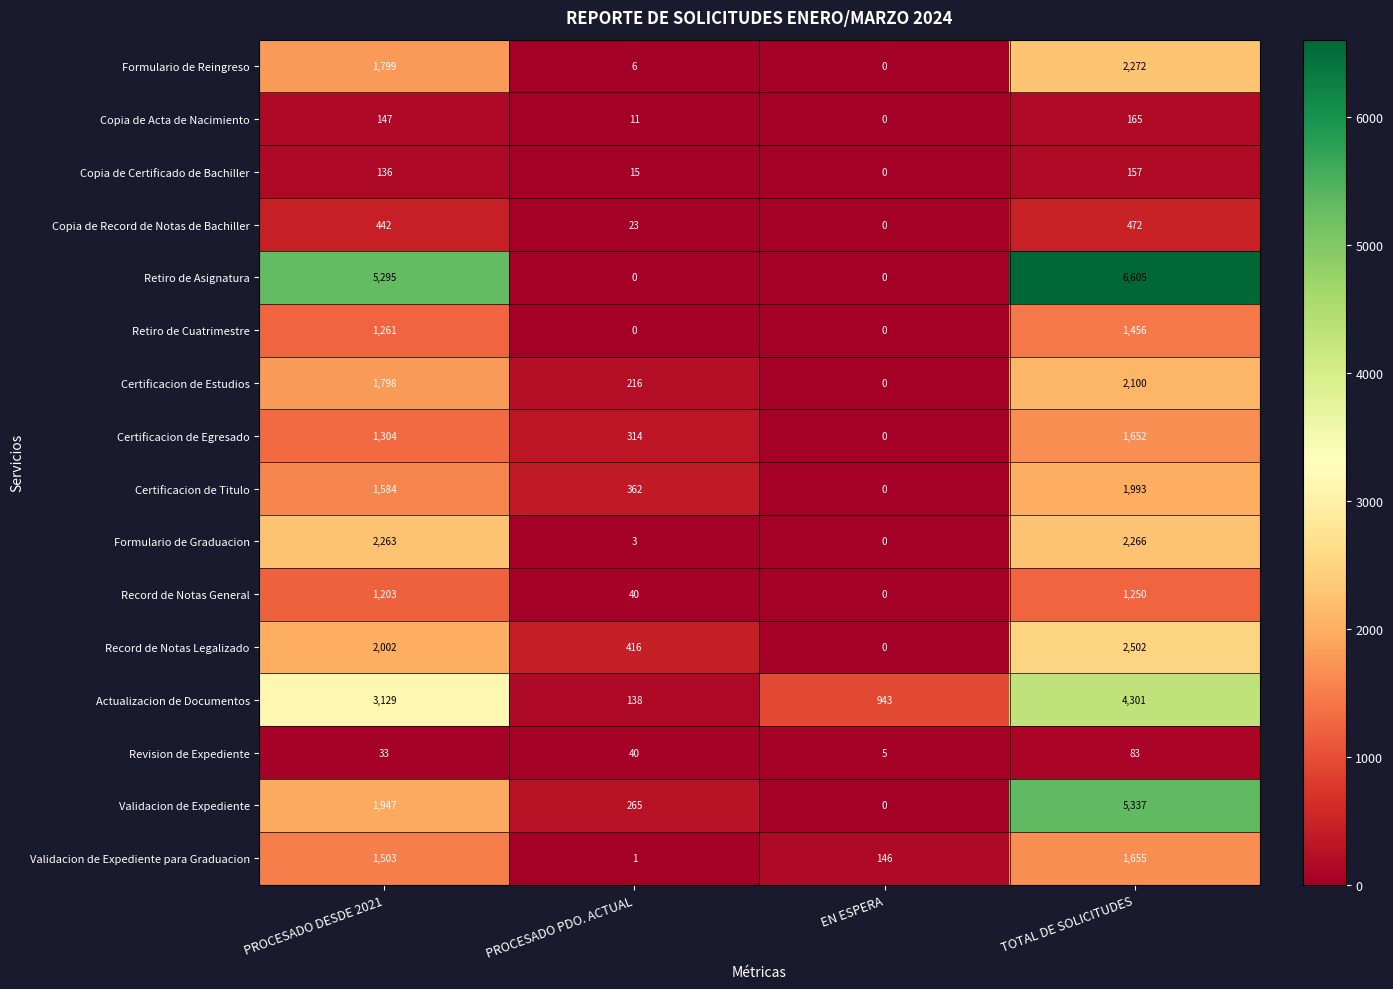

What is the difference between the highest and lowest values at PROCESADO PDO. ACTUAL?

416